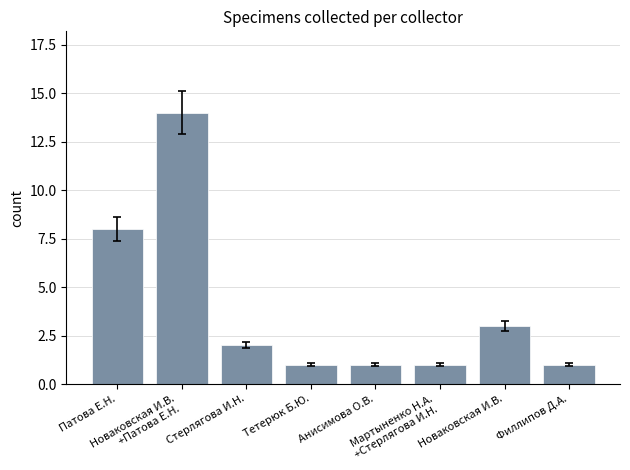

How many data points are less than 2?

4